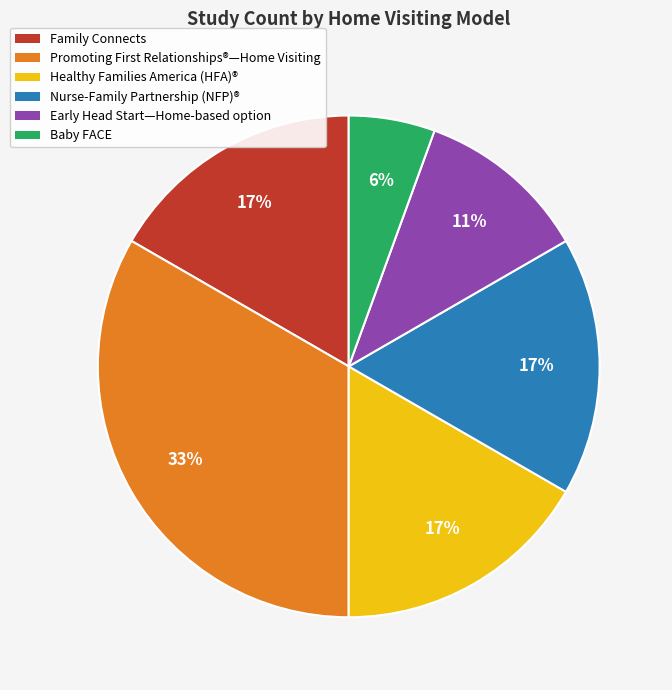

To the nearest percent, what is the average slice percentage?

17%